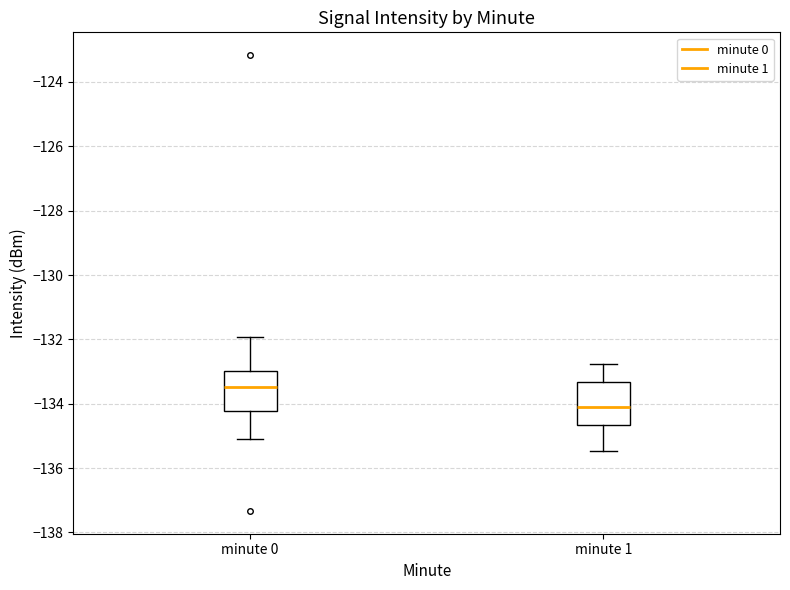

Reading left to right, read every box against the y-axis: the position of its median line, the range the box covers, and the ends of its whiskers. The values are not printed on the chart, so give them approximately, as read against the axis.

minute 0: median -133.4, box -134.2 to -133.0, whiskers -135.0 to -132.0
minute 1: median -134.2, box -134.6 to -133.4, whiskers -135.4 to -132.8